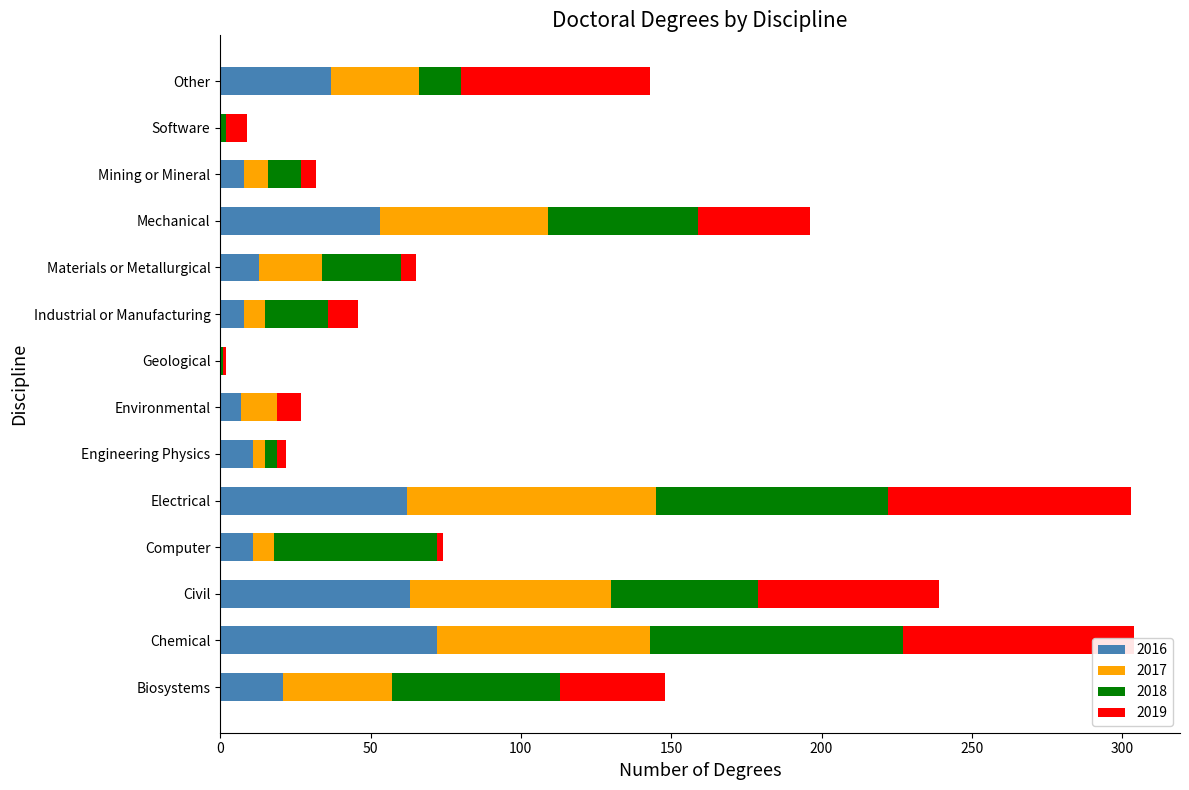

What is the highest value of the 2016 series?

72